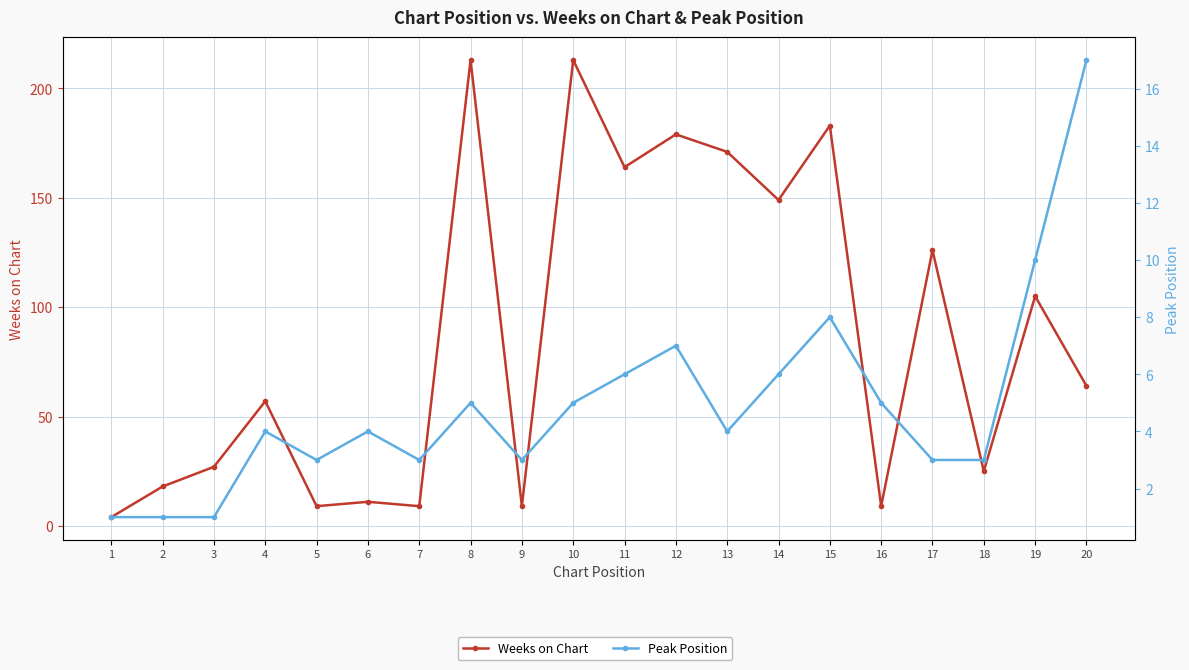

Which series has the widest spread of values?

Weeks on Chart